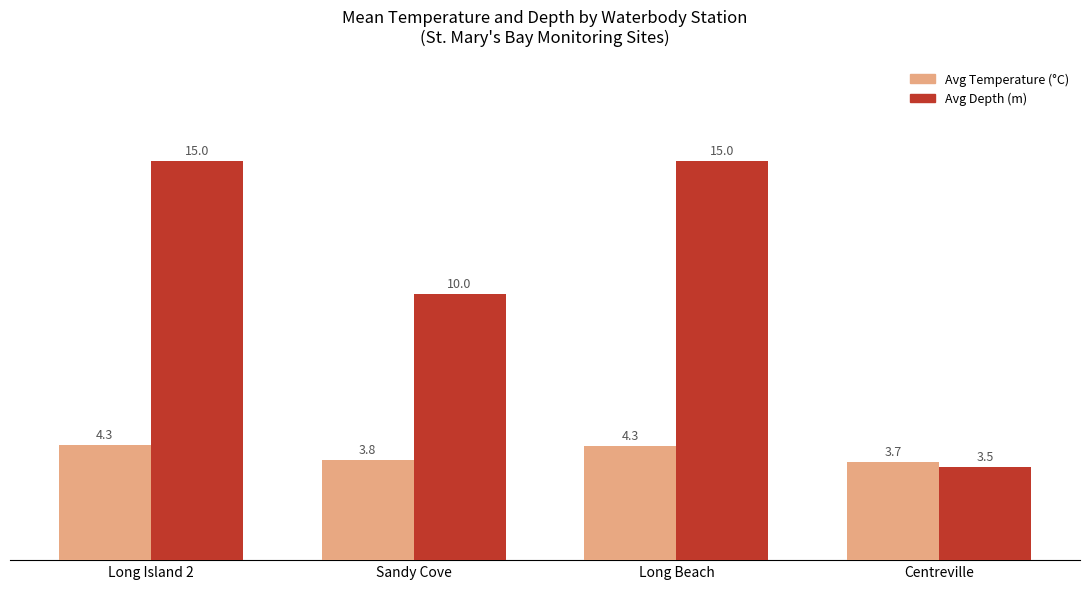

What is the label of the 2nd bar from the left?

Sandy Cove